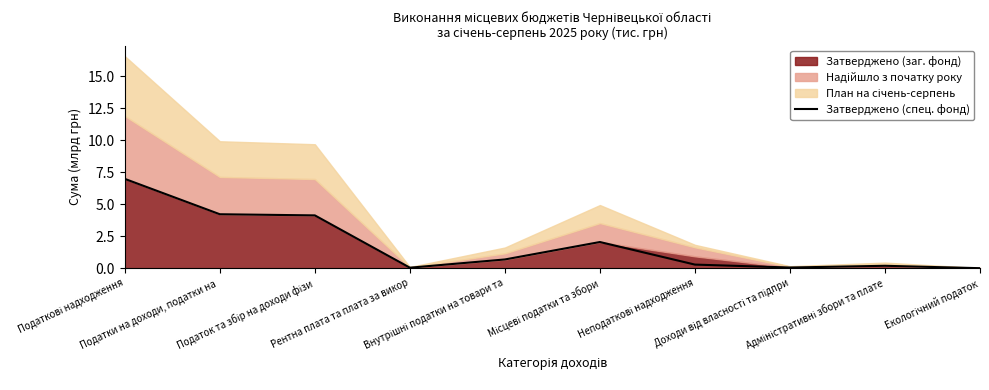

What is the value of the 1st point from the left?

7.0